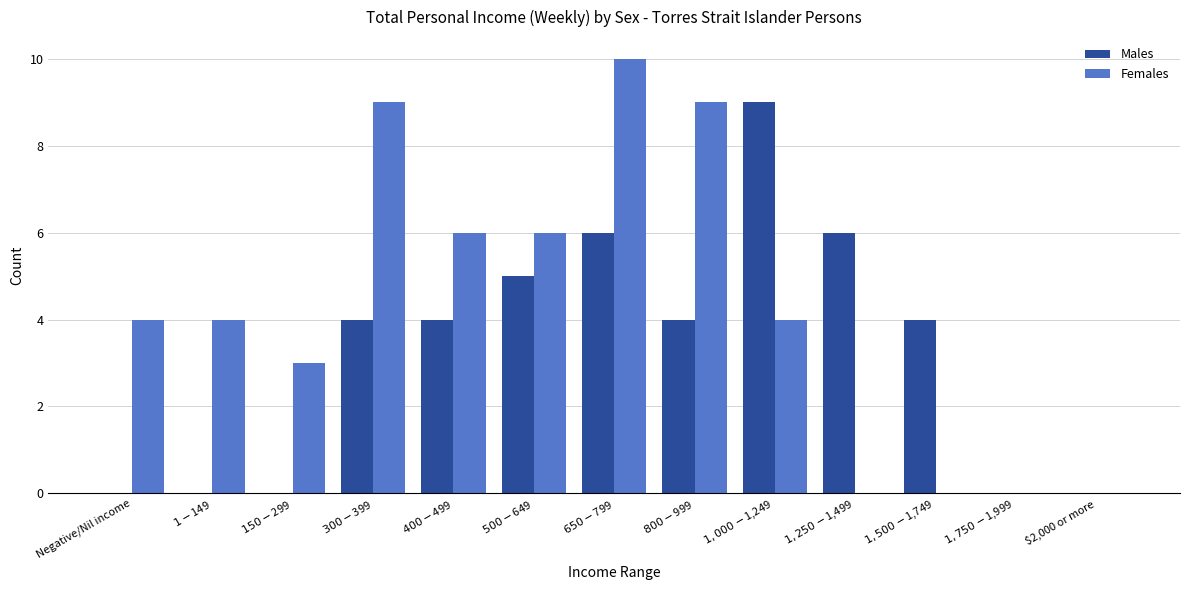

What value does the Males series have at $500-$649?

5